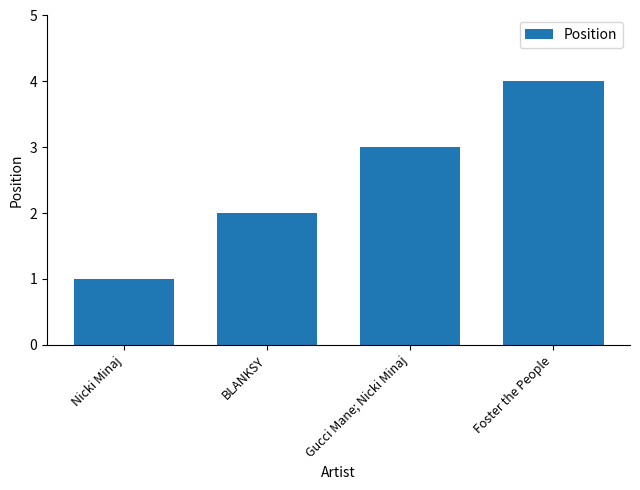

At which label is the value closest to 2?

BLANKSY